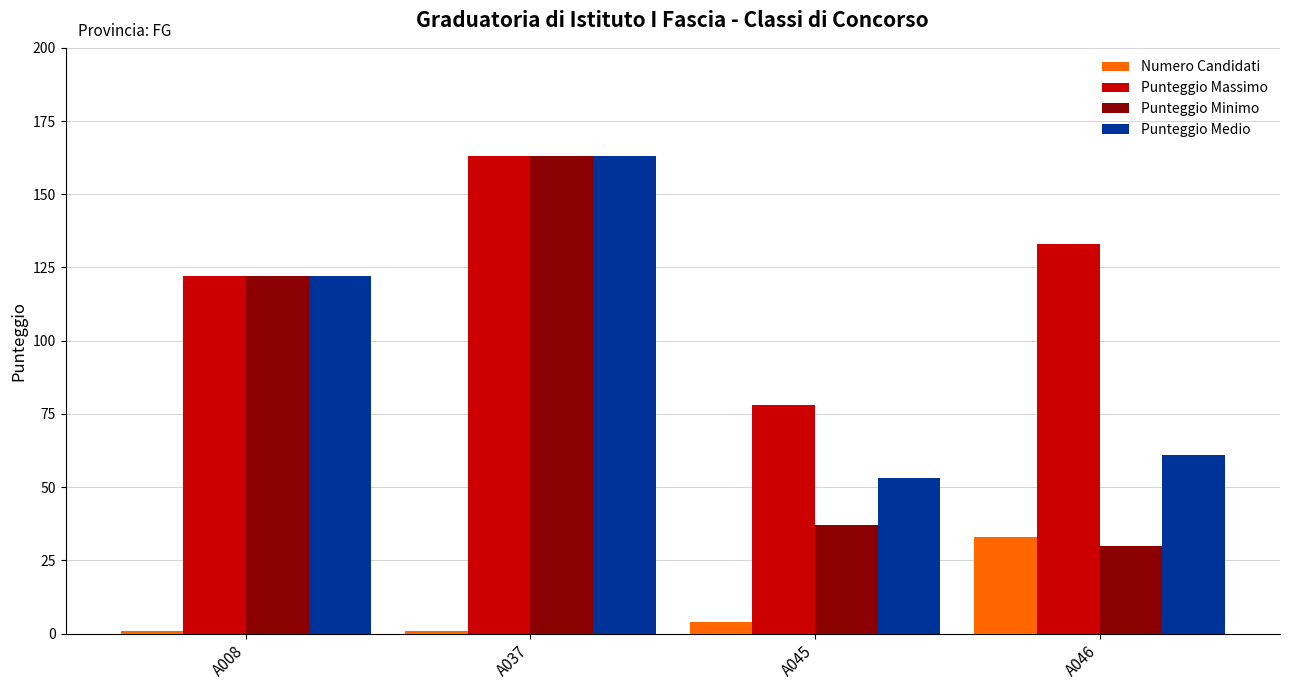

Is the value of Punteggio Medio at A008 greater than the value of Punteggio Massimo at A045?

Yes